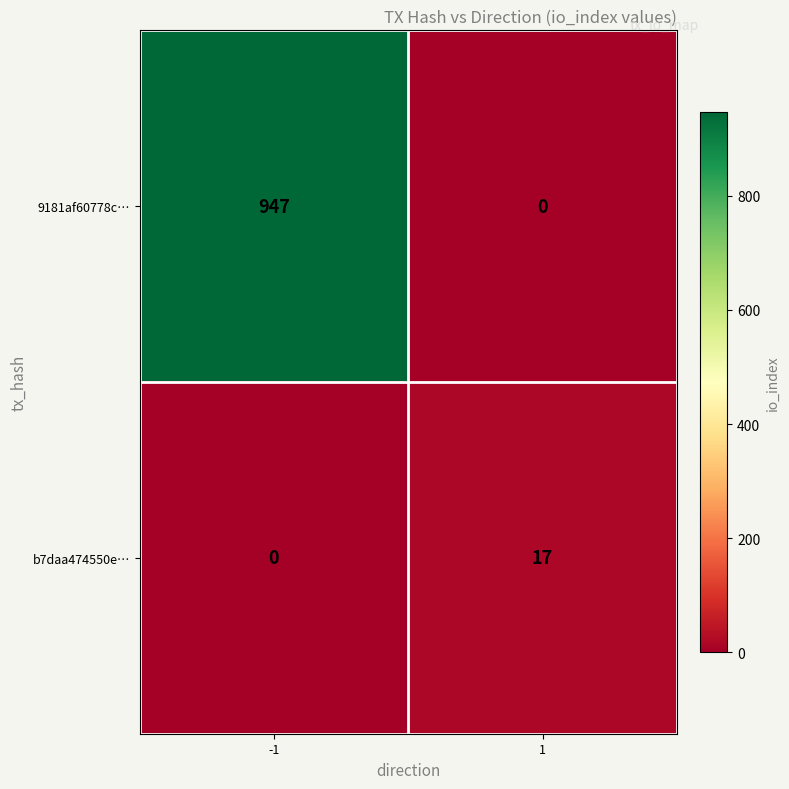

Reading left to right, what are all the values shown in this chart?

9181af60778c…: -1=947	1=0
b7daa474550e…: -1=0	1=17